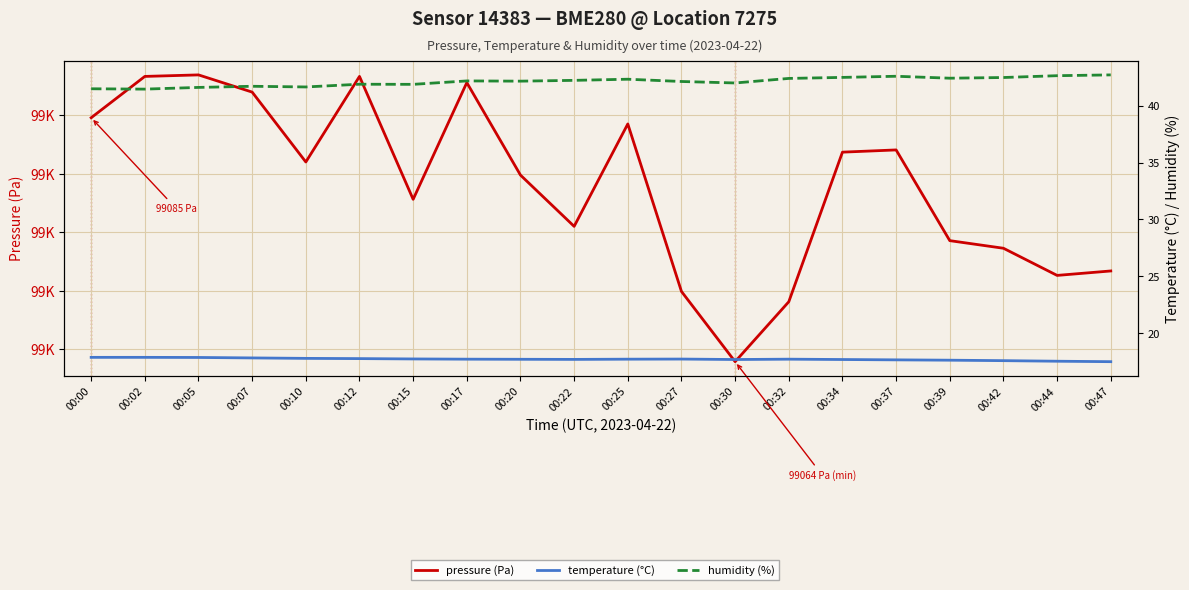

Which series changed the most between 00:02 and 00:42?

pressure (Pa)